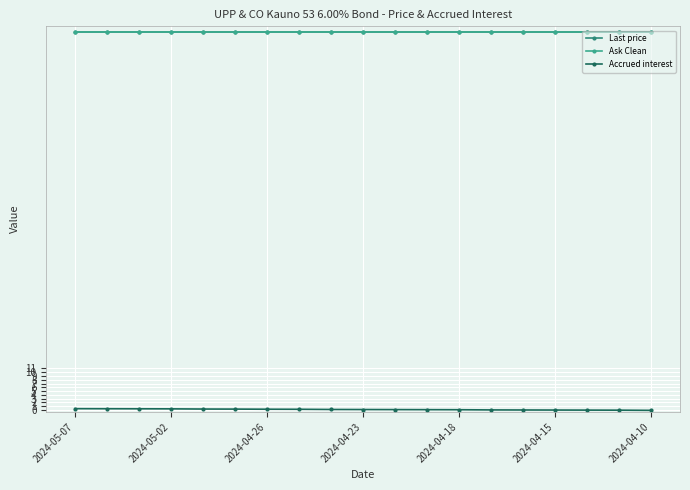

Which series has the largest total across all categories?

Ask Clean